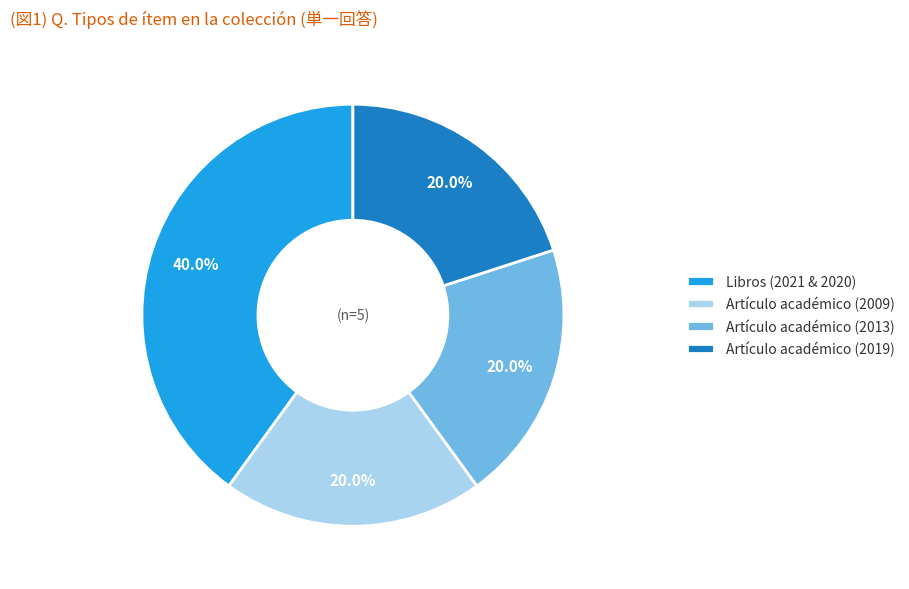

Count the number of slices in the pie.

4